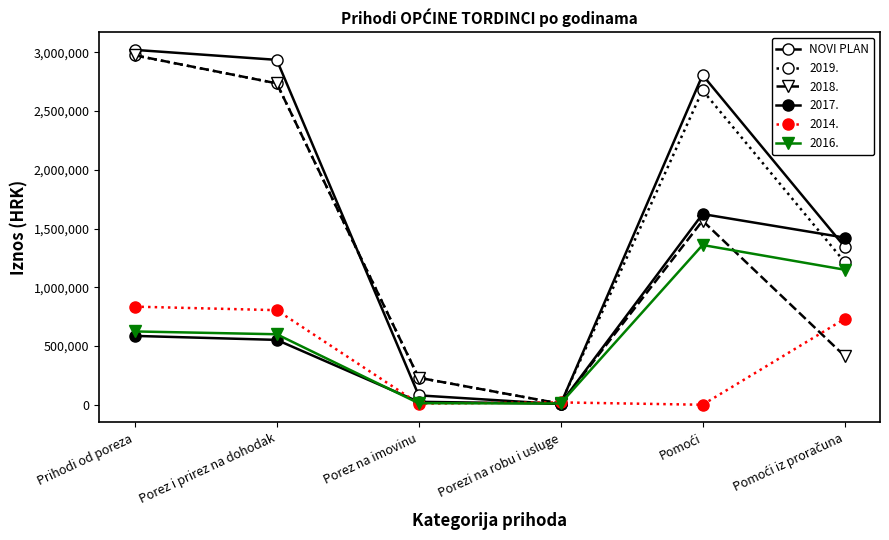

How many categories are shown in the chart?

6